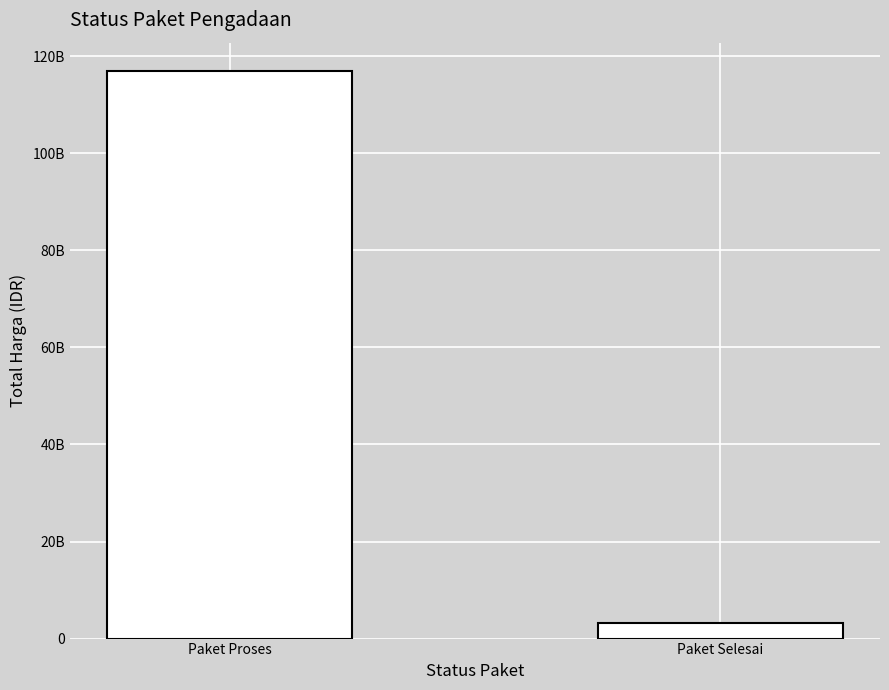

Where is the data nearest to the value 60081029571?

Paket Proses